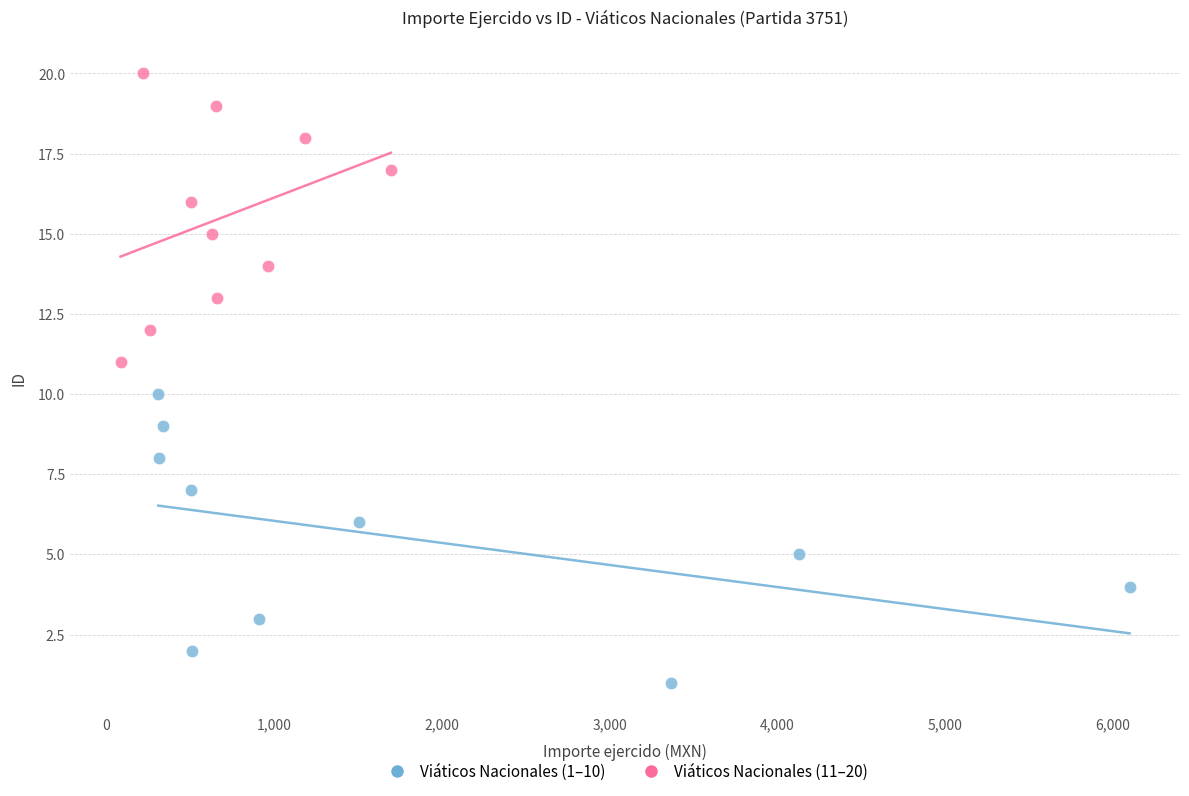

Which series contains the highest Y value?

Viáticos Nacionales (11–20)